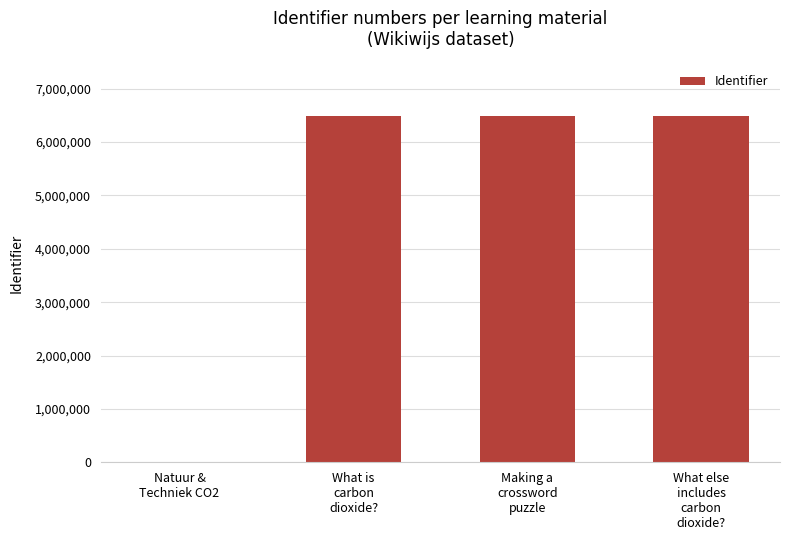

What is the sum of all values?

19454546